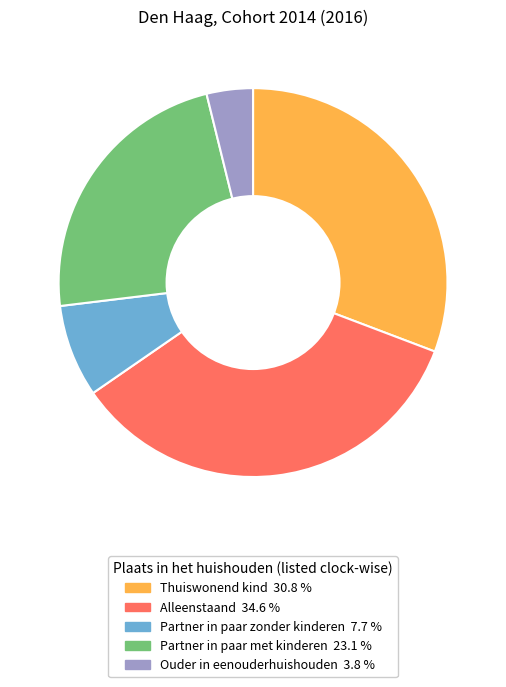

Is there a majority slice in this chart?

No